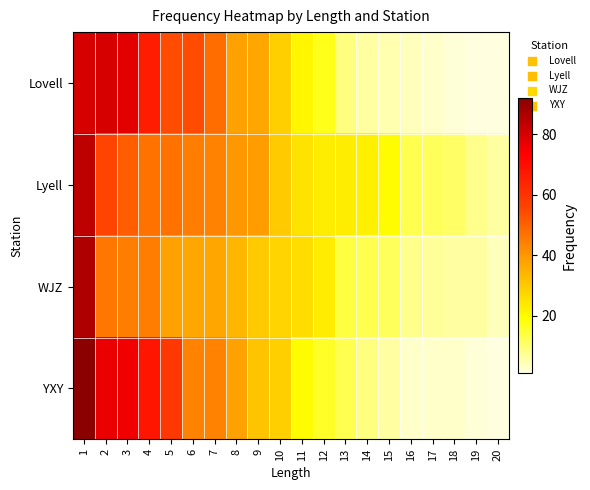

Reading left to right, transcribe all the data shown in this chart.

Lovell: 1=80	2=80	3=78	4=66	5=54	6=54	7=48	8=38	9=37	10=29	11=21	12=17	13=9	14=6	15=5	16=4	17=3	18=2	19=1	20=1
Lyell: 1=84	2=56	3=51	4=47	5=47	6=45	7=44	8=40	9=39	10=30	11=25	12=23	13=23	14=22	15=20	16=13	17=12	18=11	19=8	20=6
WJZ: 1=86	2=46	3=45	4=45	5=38	6=37	7=37	8=34	9=30	10=28	11=26	12=23	13=14	14=13	15=12	16=8	17=7	18=6	19=6	20=4
YXY: 1=92	2=77	3=76	4=68	5=59	6=44	7=44	8=38	9=31	10=29	11=20	12=16	13=13	14=9	15=6	16=3	17=3	18=3	19=2	20=1